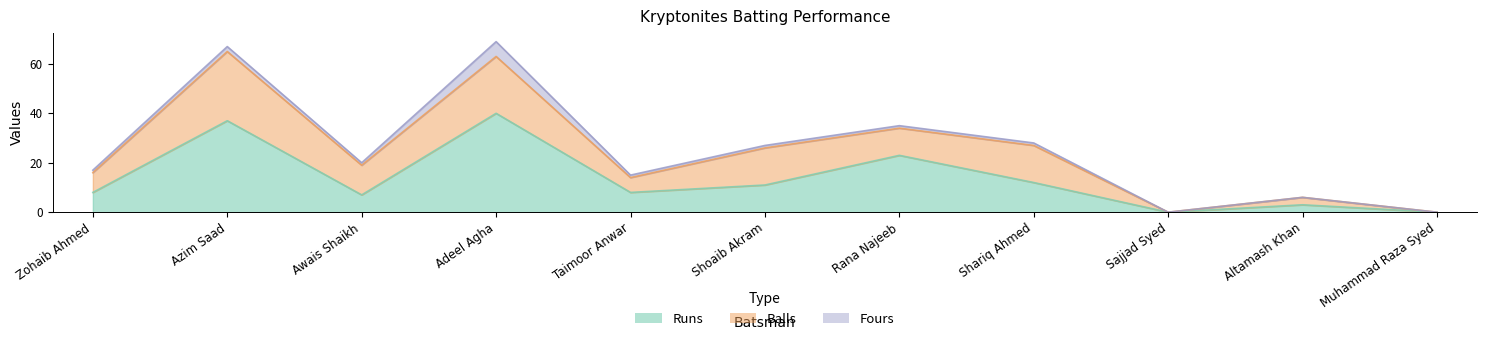

How many values in the Fours series exceed 1?

2